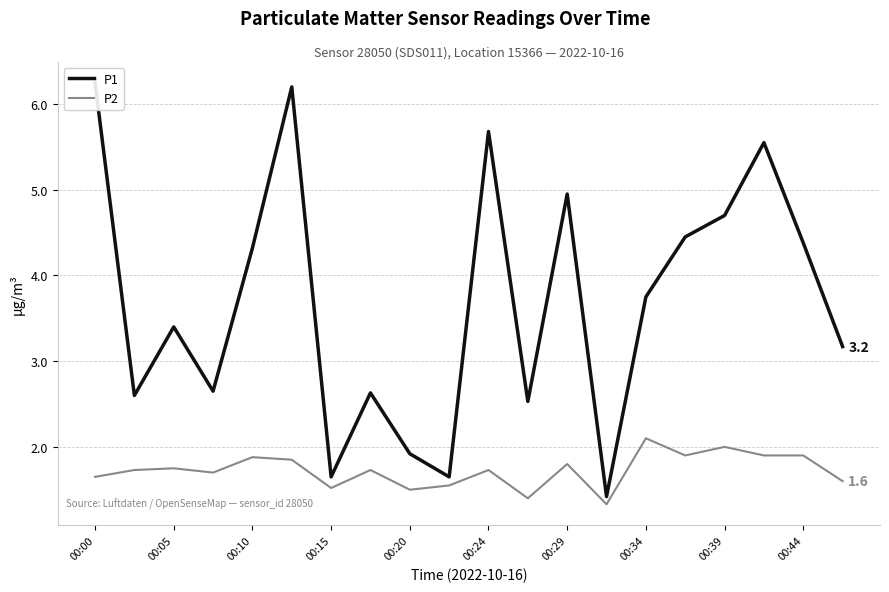

True or false: P2 and P1 intersect in this chart.

False